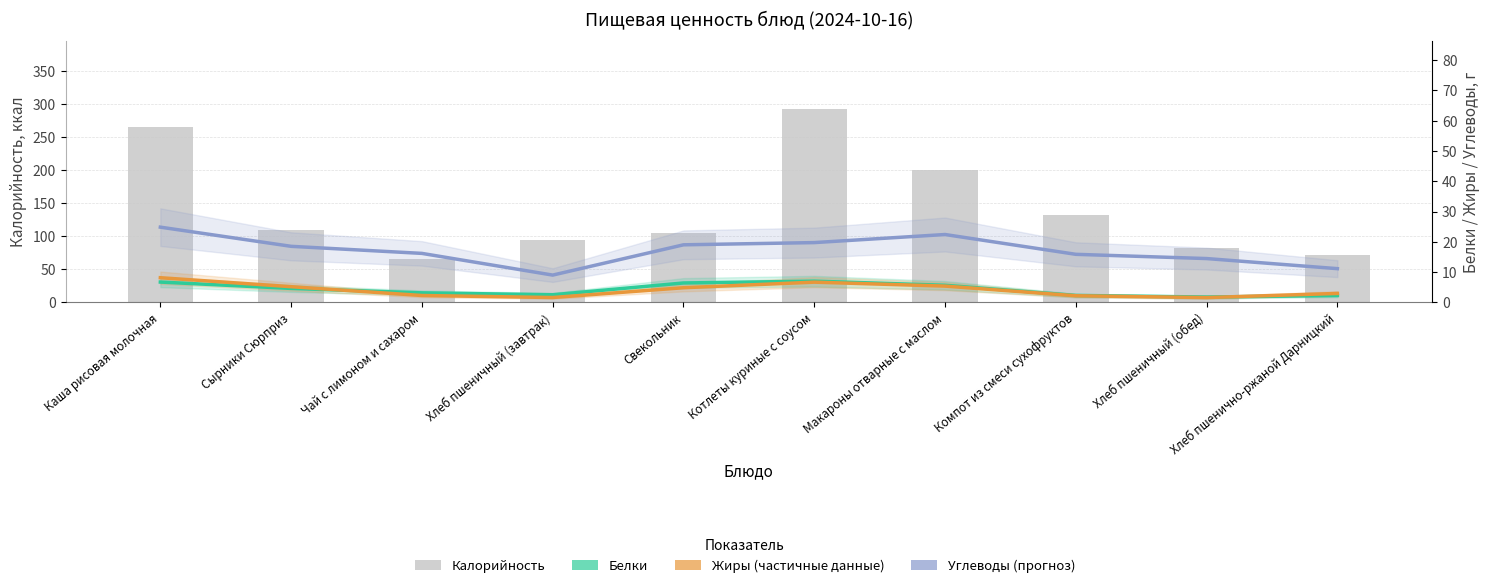

How many values in the Жиры (частичные данные) series are below 4?

5